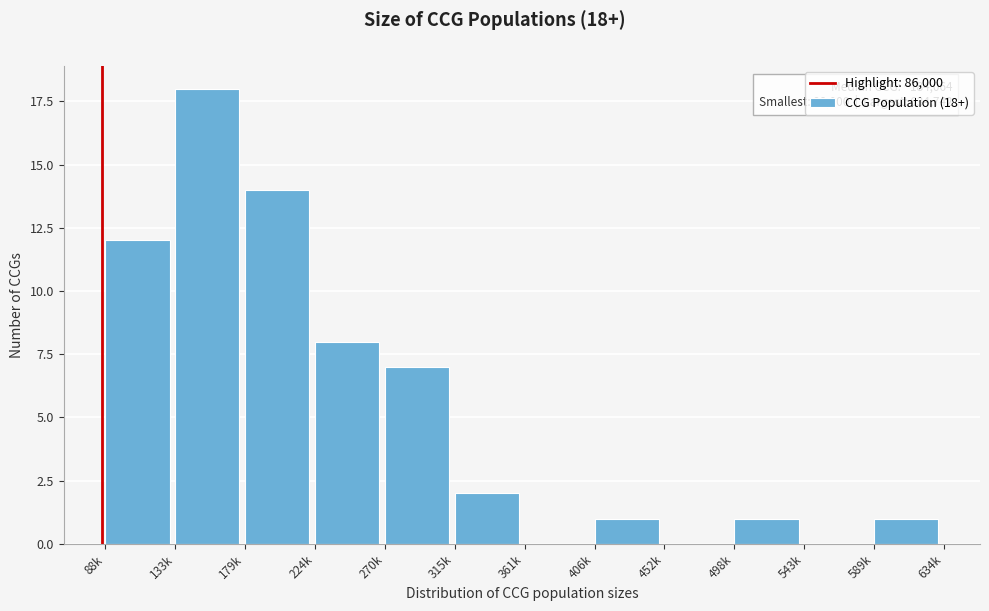

Reading left to right, list all the values displayed in this chart.

88k=12	133k=18	179k=14	224k=8	270k=7	315k=2	361k=0	406k=1	452k=0	498k=1	543k=0	589k=1